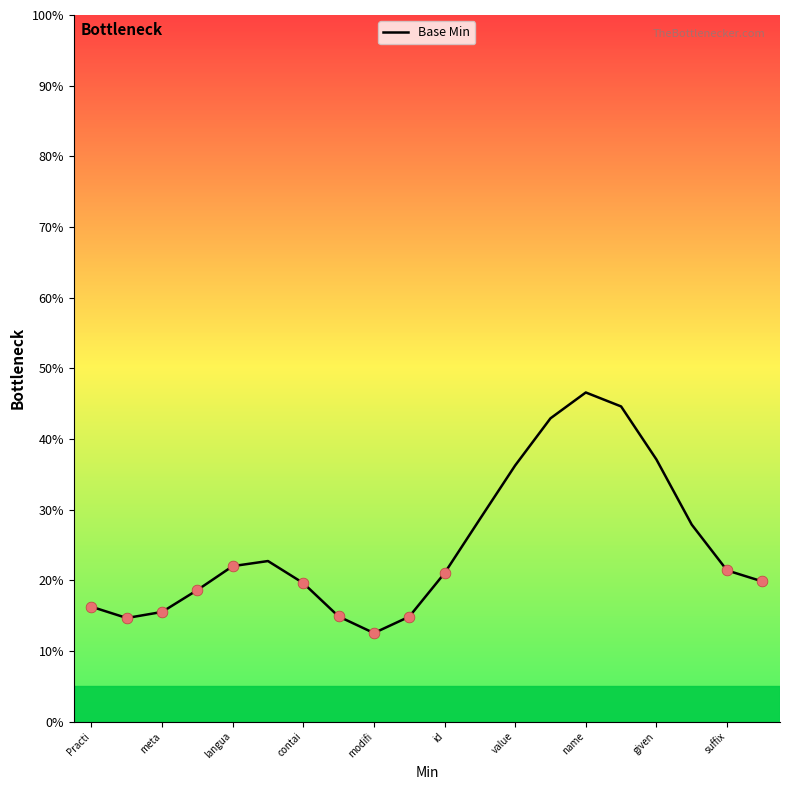

What is the difference between the maximum and minimum values?

34.1